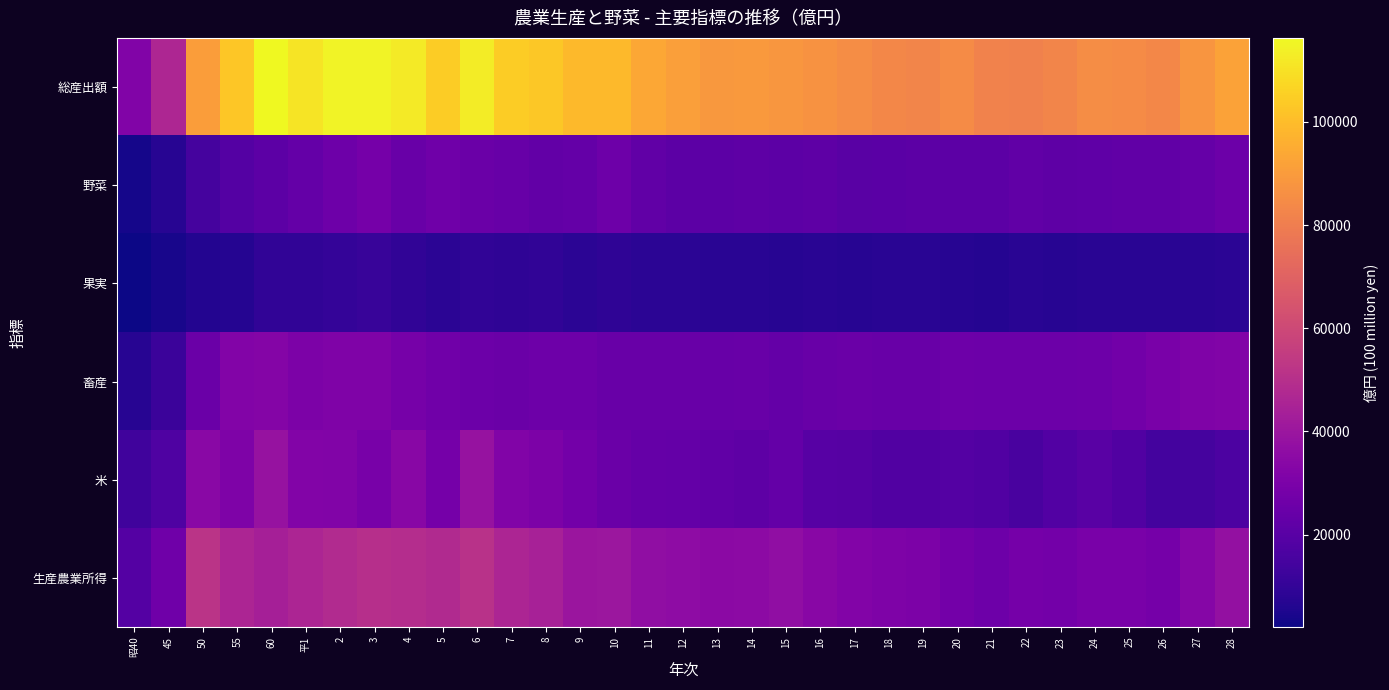

What is the minimum value shown in the chart?

2100